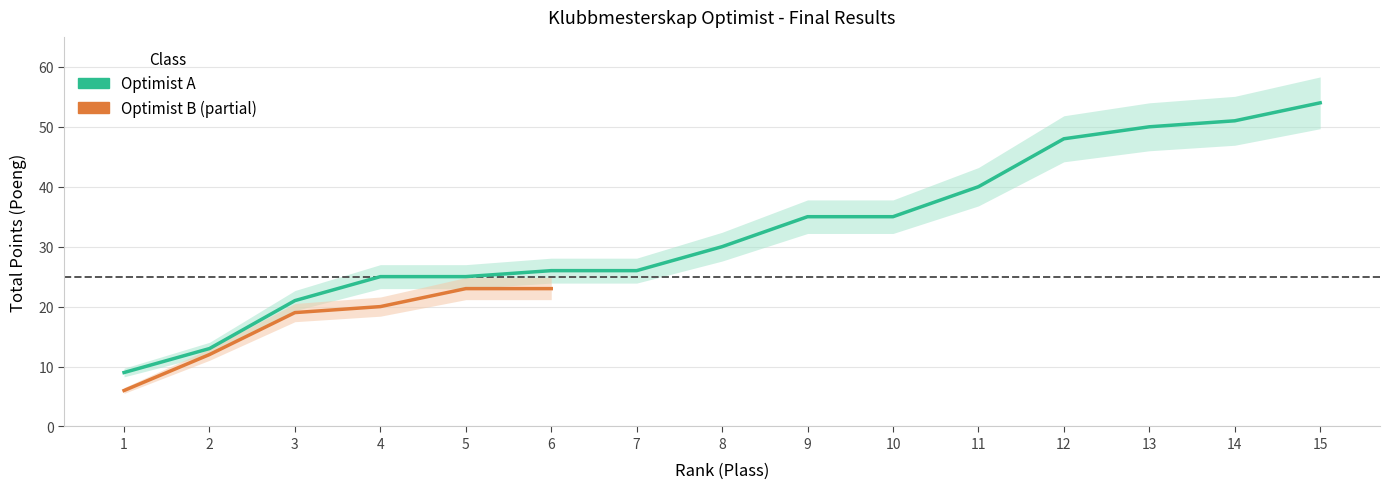

What is the value of the 1st point from the left?

9